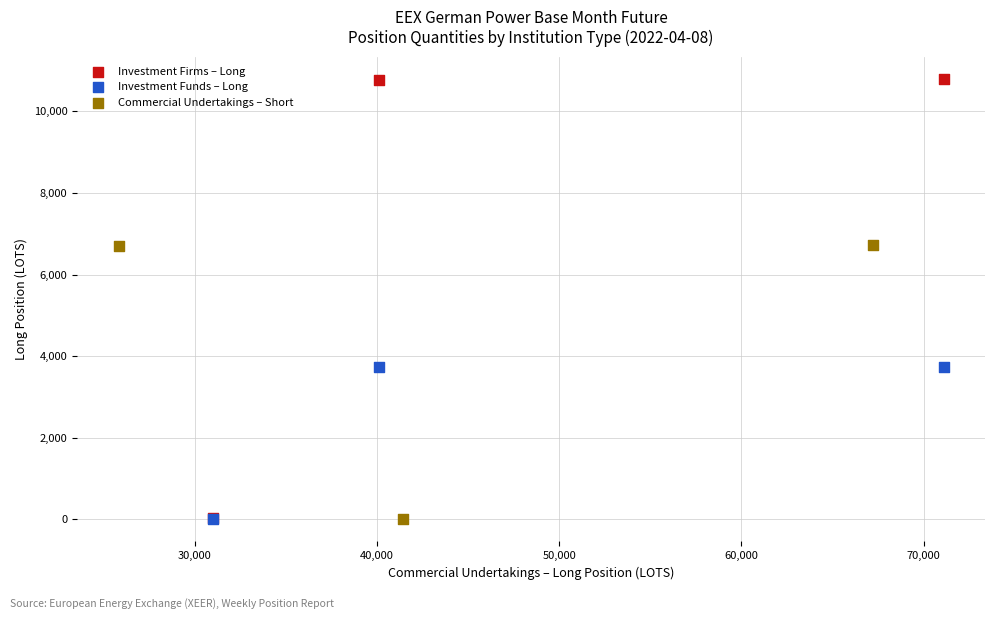

Which series has the widest spread of Y values?

Investment Firms – Long